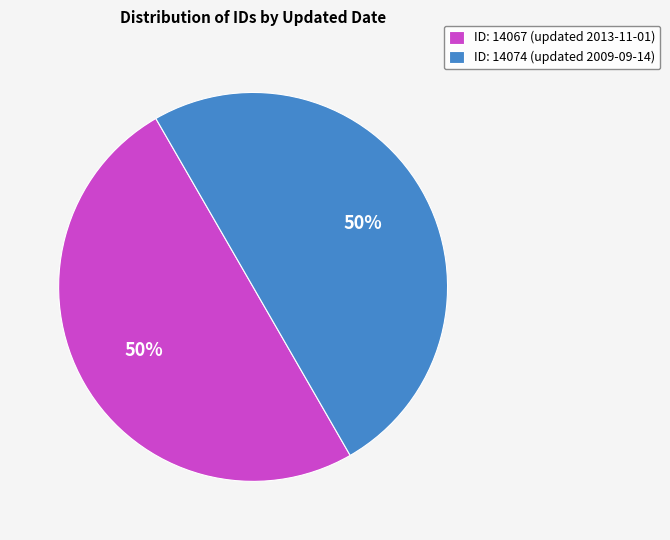

To the nearest percent, what is the combined percentage of ID: 14067 (updated 2013-11-01) and ID: 14074 (updated 2009-09-14)?

100%